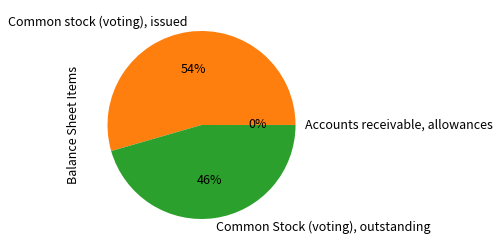

To the nearest percent, what is the difference between the largest and smallest slice percentages?

54%